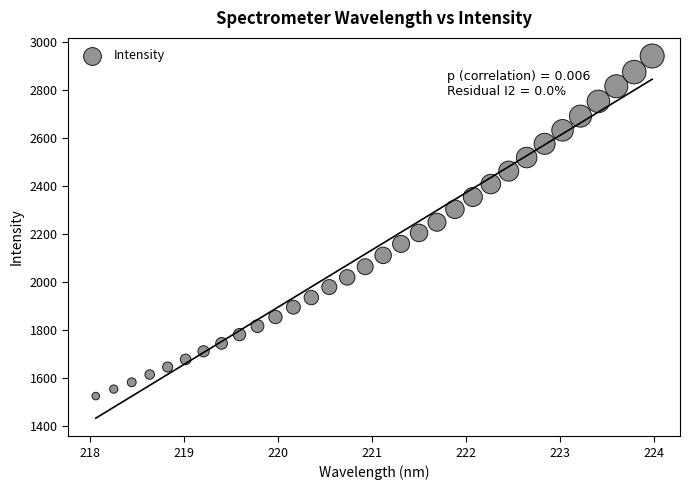

What is the range of Y values (max minus min)?

1416.3